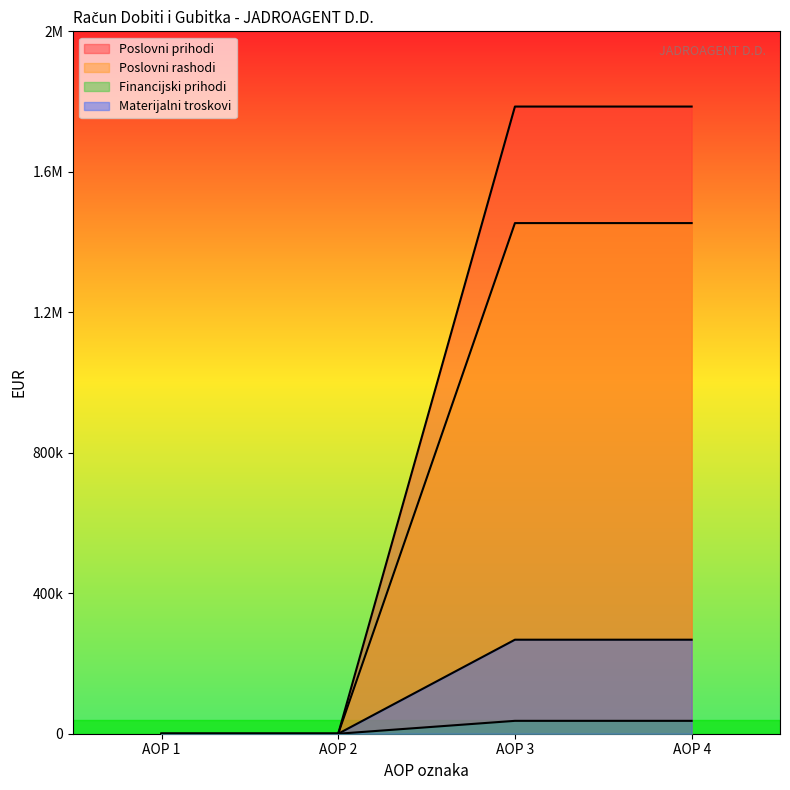

Is it true that Poslovni rashodi equals 1453984 at AOP 3?

True